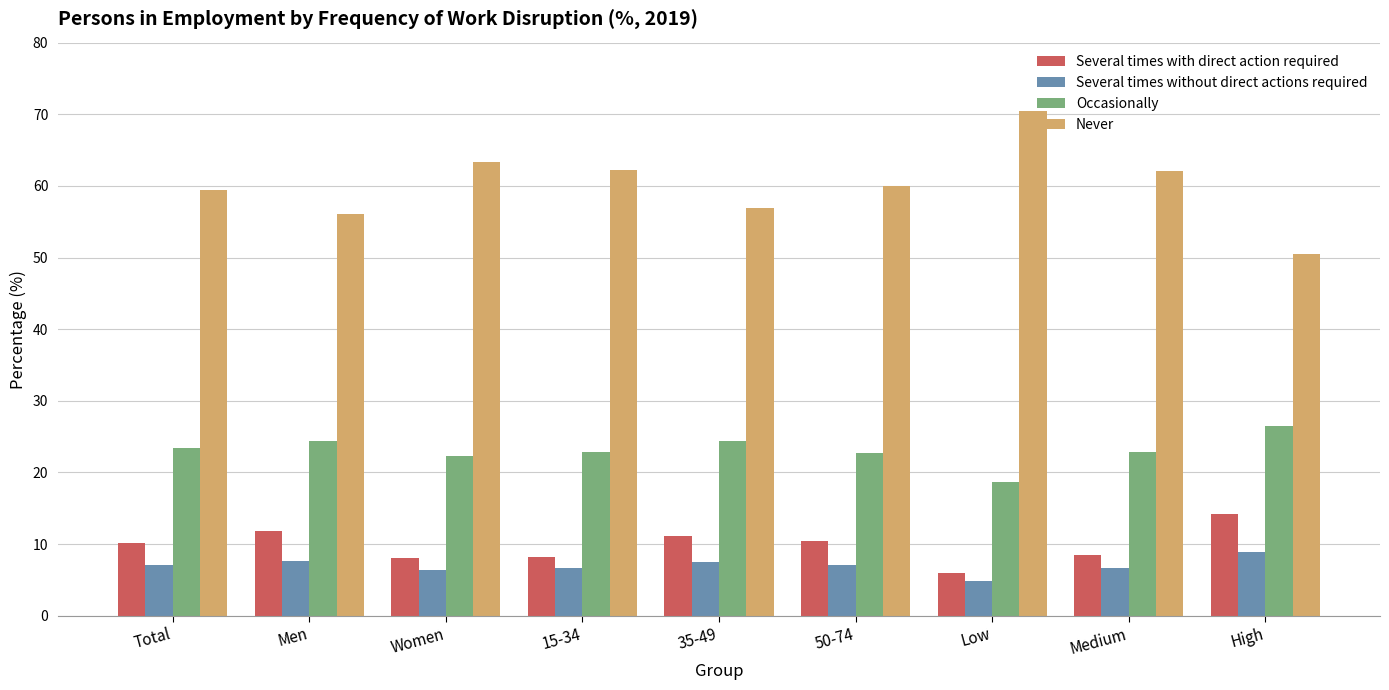

The Several times without direct actions required series shows 7.1 at Total. True or false?

True